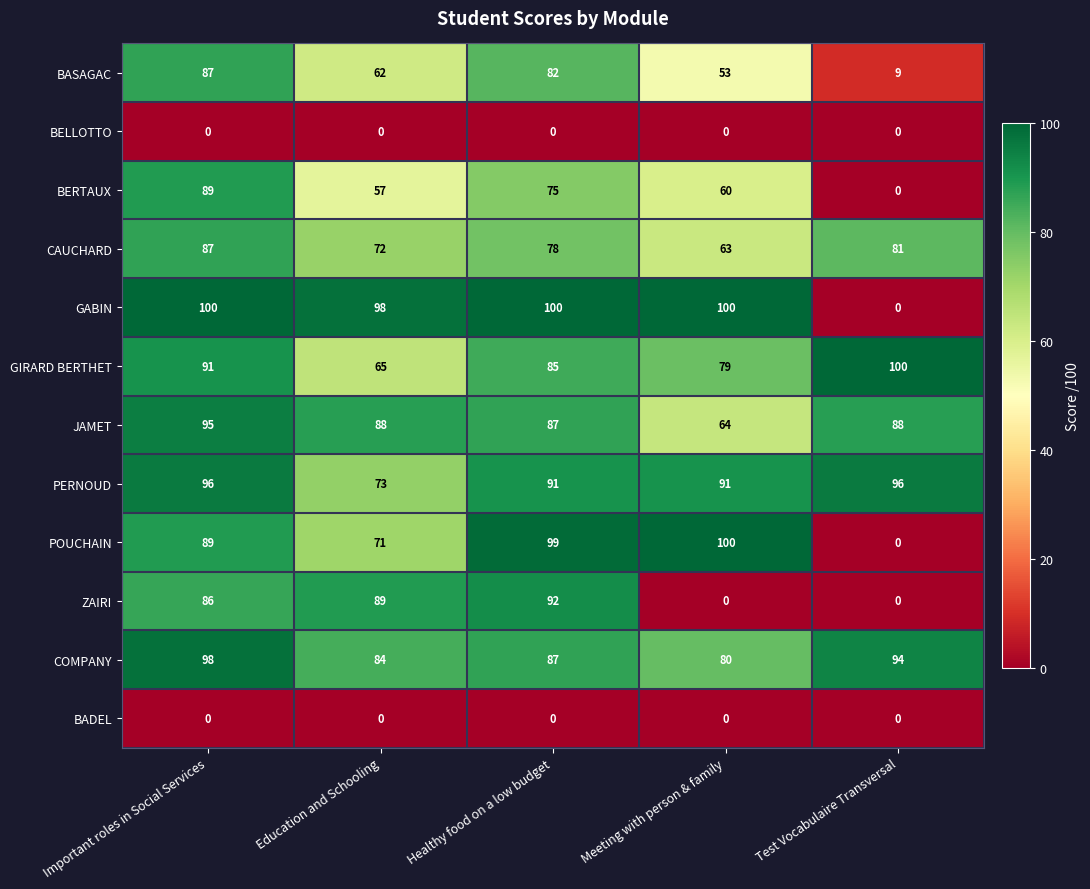

Where is GABIN nearest to the value 50?

Education and Schooling